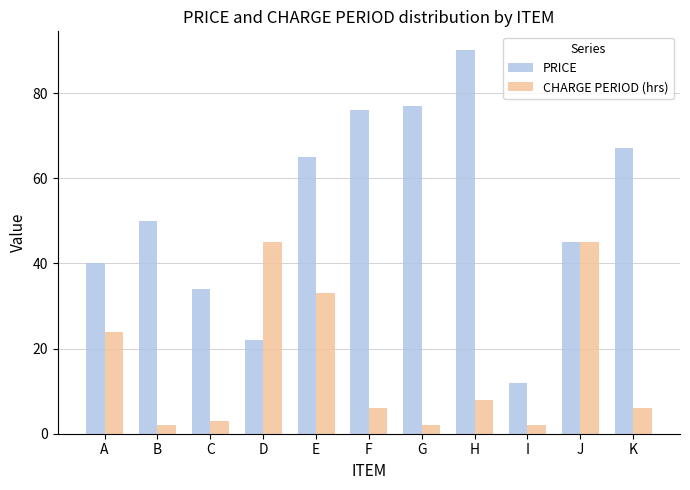

Between F and H, which series saw the biggest shift?

PRICE